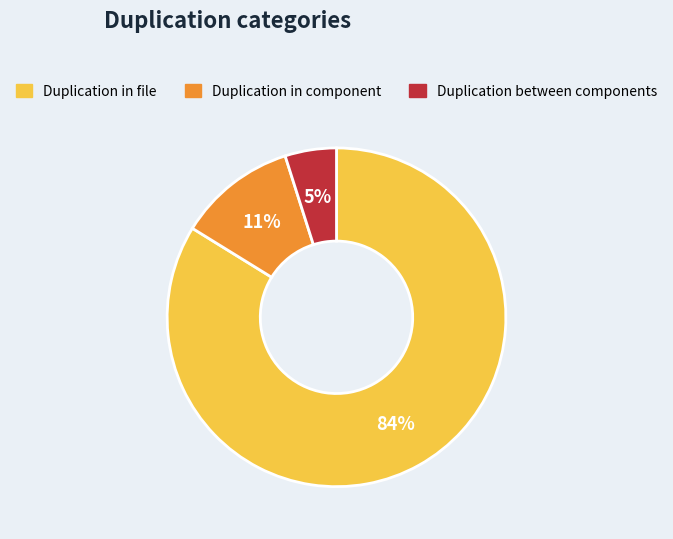

Which slice is the largest?

Duplication in file